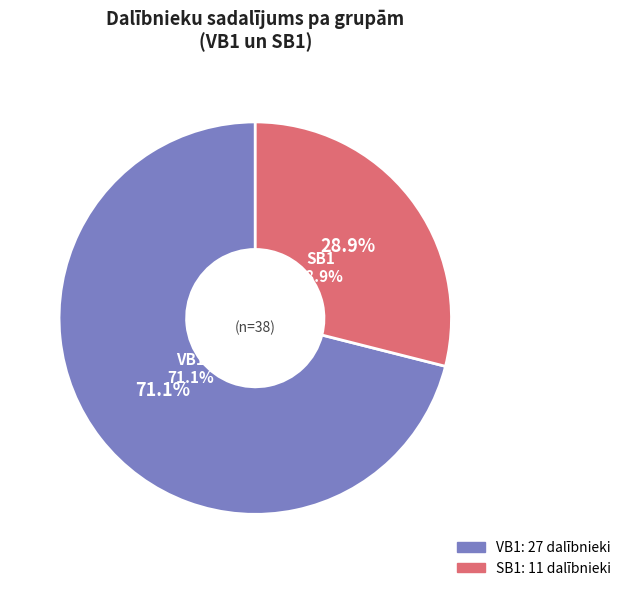

What is the majority slice?

VB1